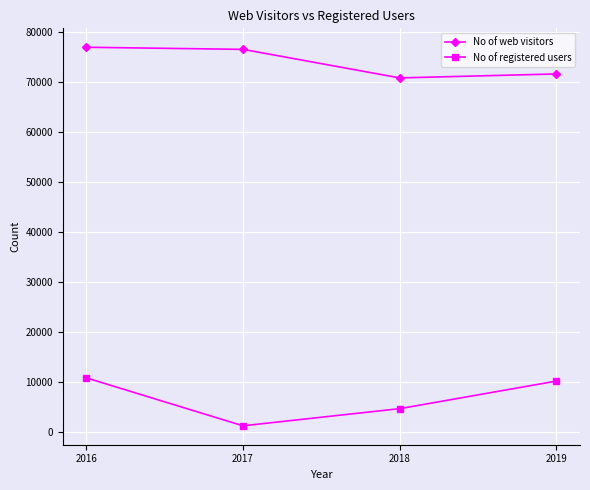

True or false: No of web visitors has a value of 116046 at 2017.

False